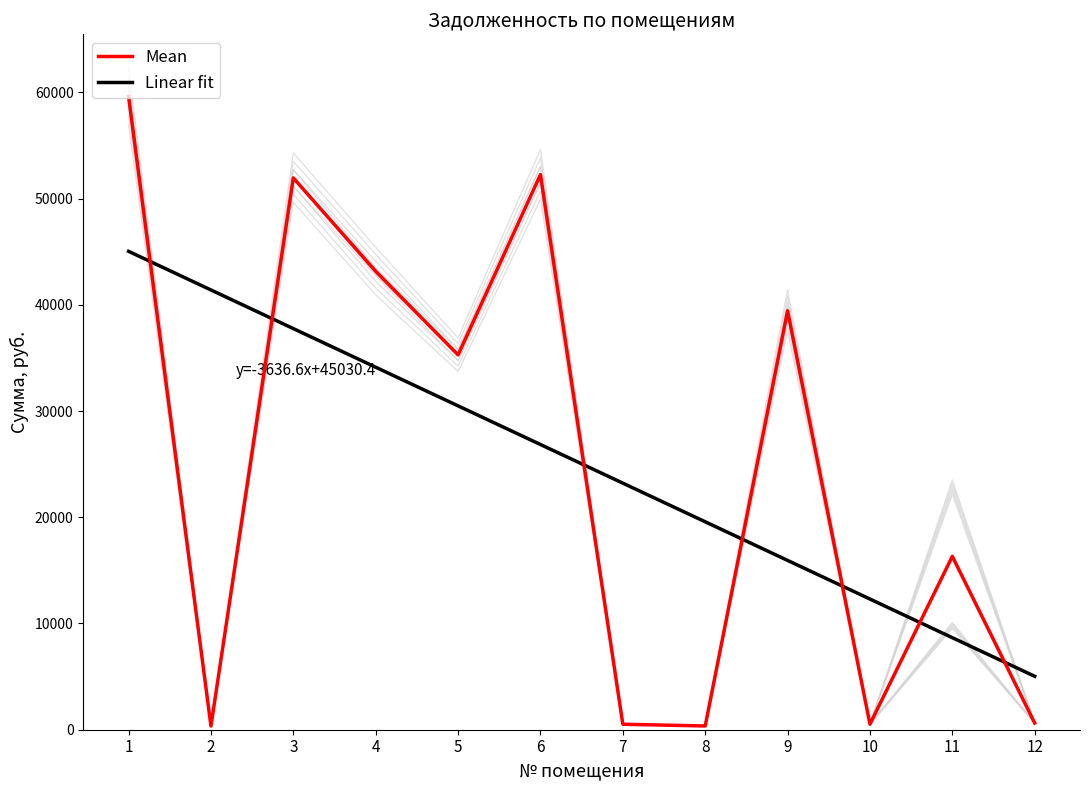

At how many categories does at least one series exceed 58058?

1